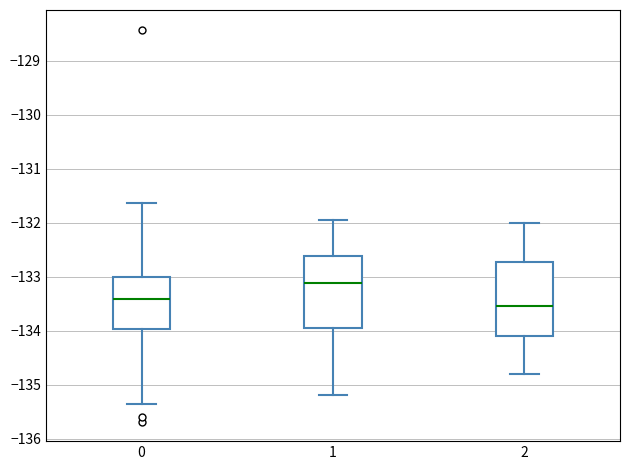

Where is the upper edge of the box at x = 2 on the y-axis? The values are not printed on the chart, so give them approximately, as read against the axis.

-132.7